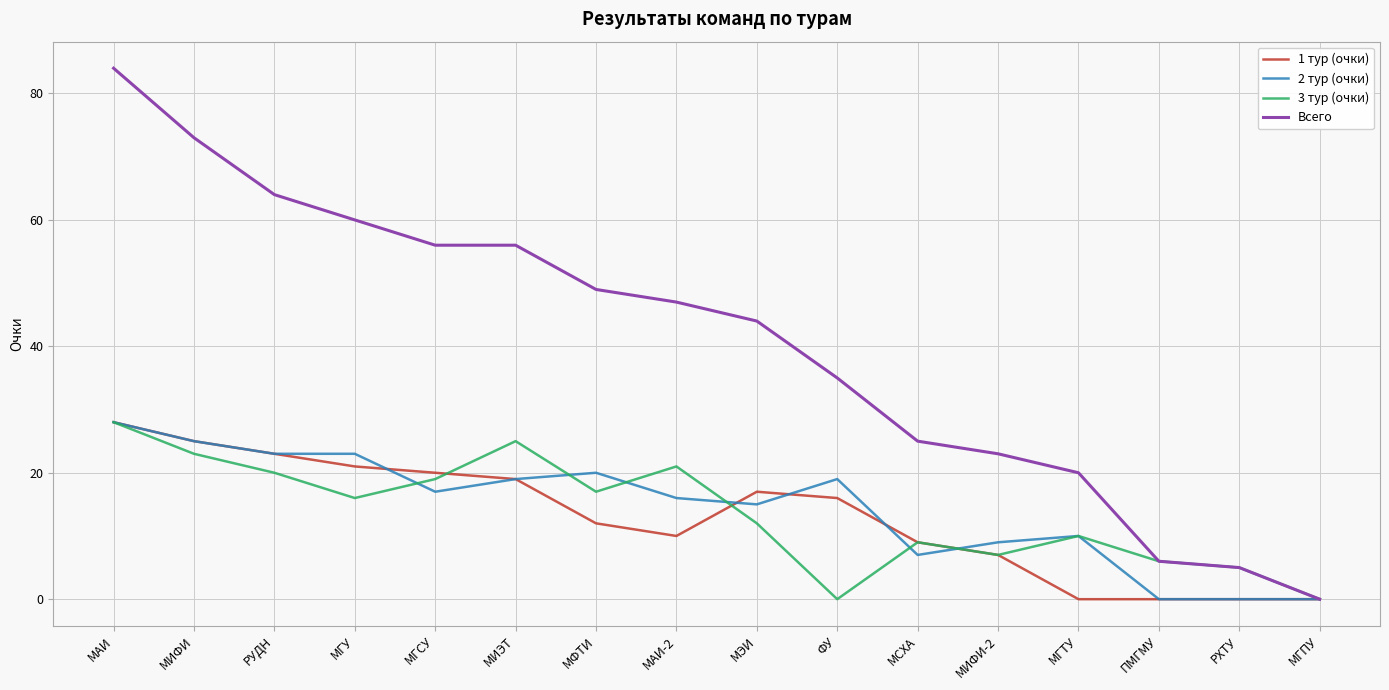

What are all the series names shown in the legend?

1 тур (очки), 2 тур (очки), 3 тур (очки), Всего